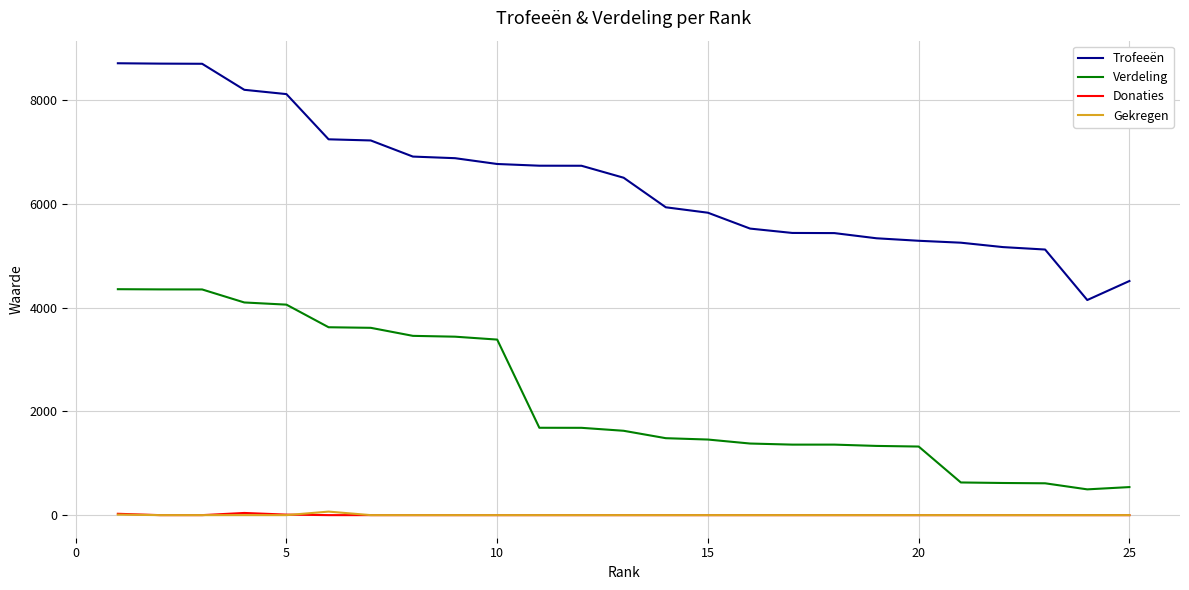

What is the difference between the second highest and minimum values in the Verdeling series?

3857